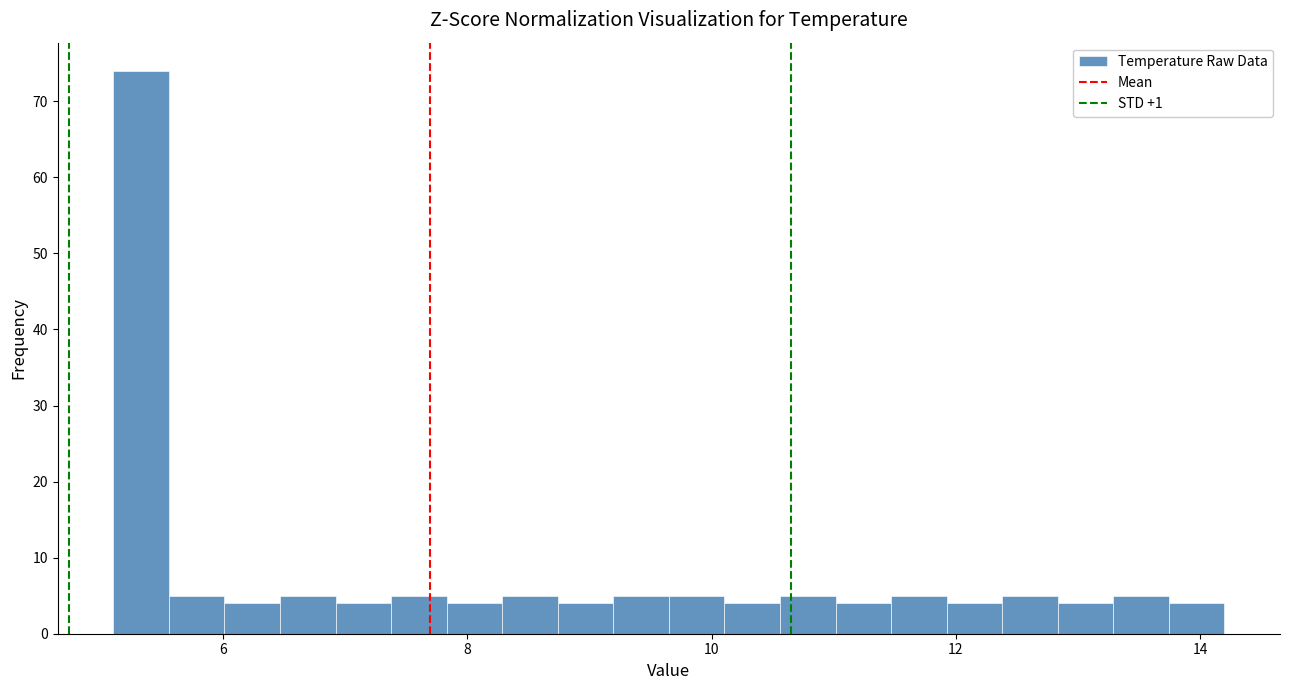

Around what value on the x-axis is the tallest bar? Give the approximate position of its centre, as read against the axis.

5.4